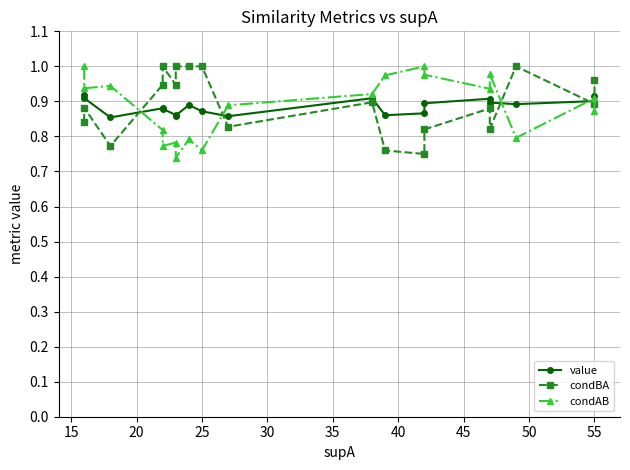

The value of value at 45 is 0.6. True or false?

False